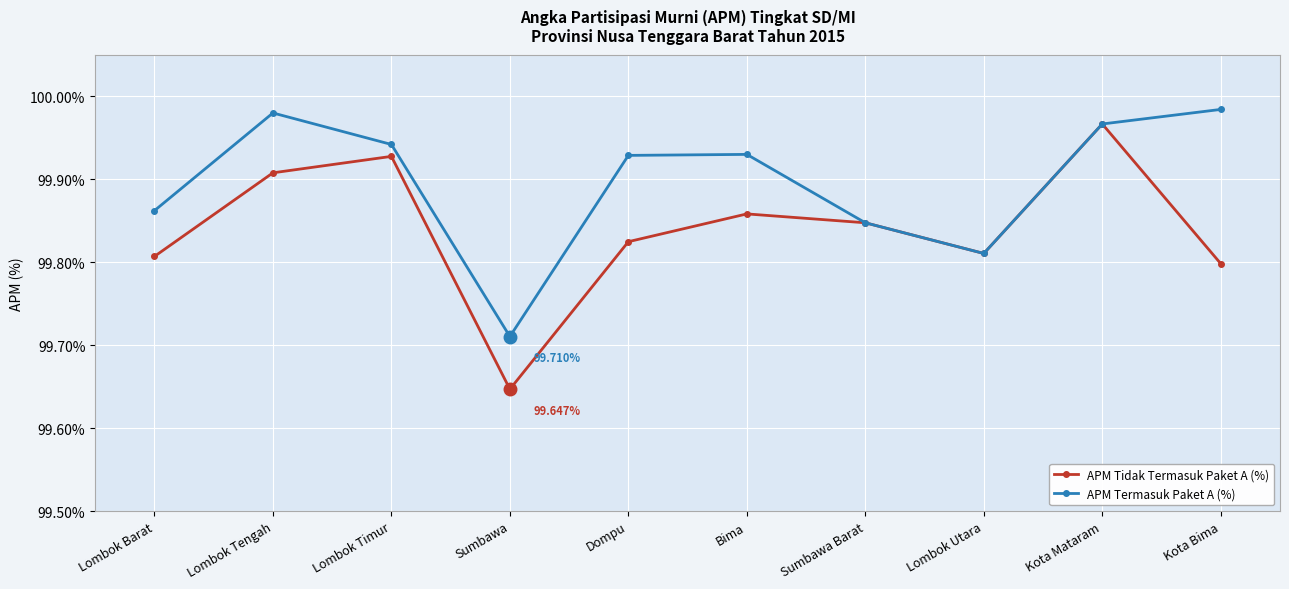

The value of APM Tidak Termasuk Paket A (%) at Sumbawa Barat is 99.8. True or false?

True